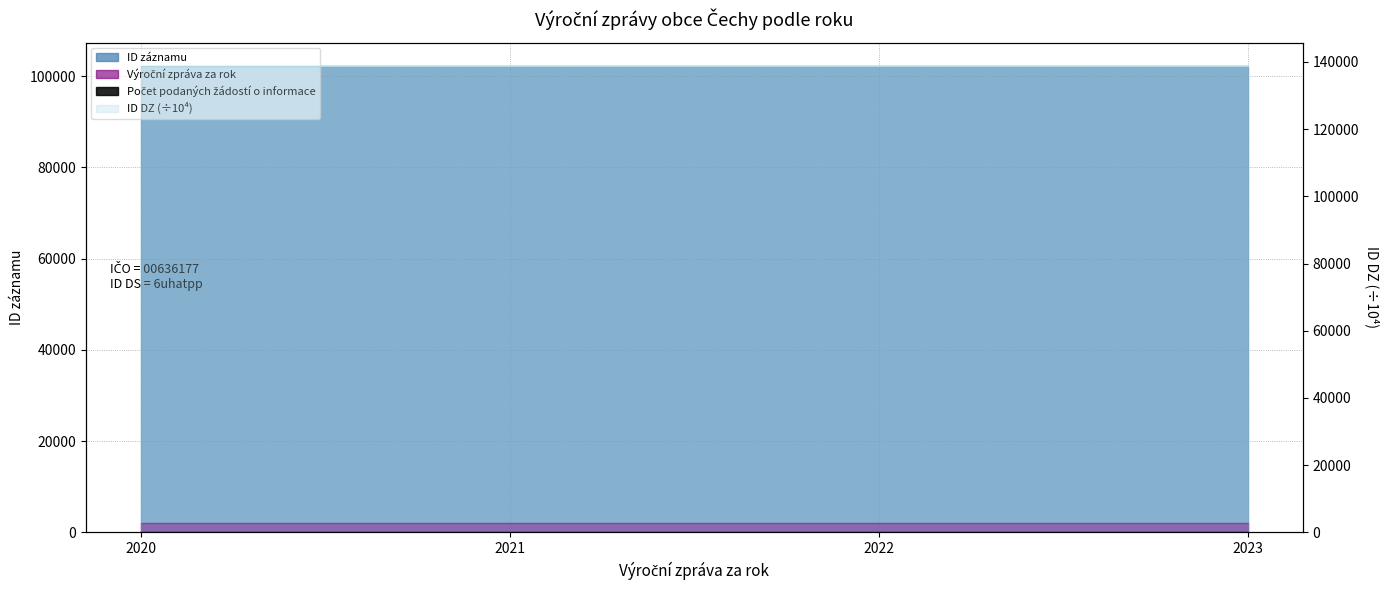

Reading left to right, extract all data points from this chart.

ID záznamu: 102241.0	102240.0	102239.0	102238.0
ID DZ: 138796.6	138796.5	138796.3	138795.3
Výroční zpráva za rok: 2020.0	2021.0	2022.0	2023.0